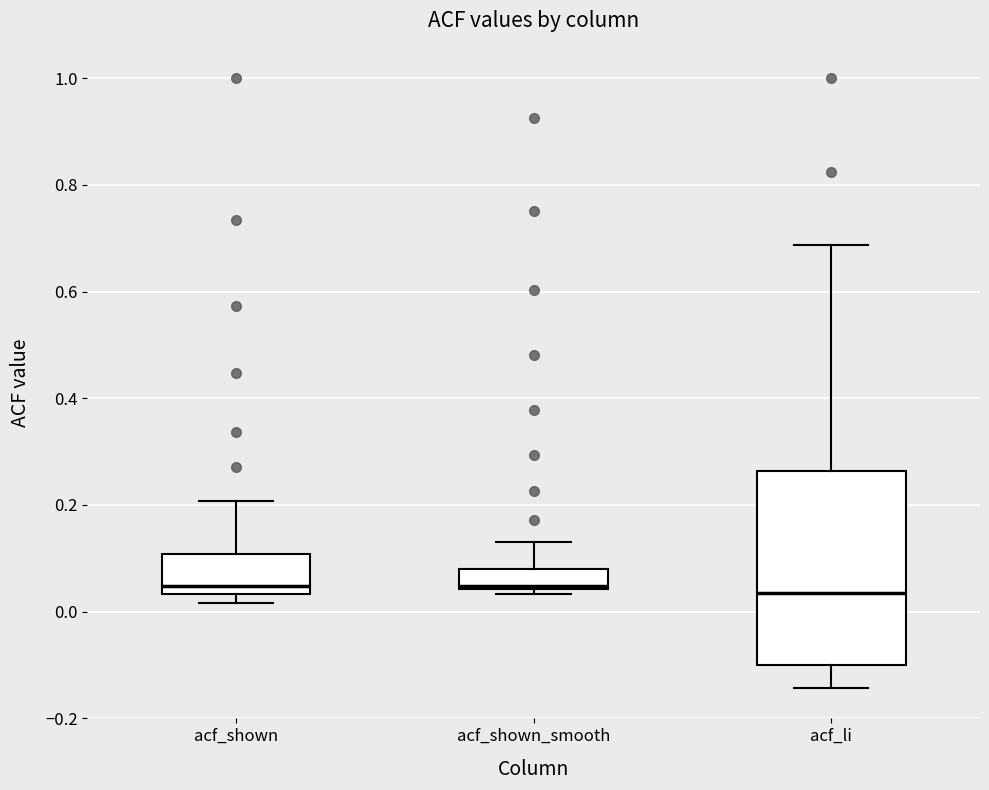

Where is the lower edge of the box for acf_shown on the y-axis? The values are not printed on the chart, so give them approximately, as read against the axis.

0.04